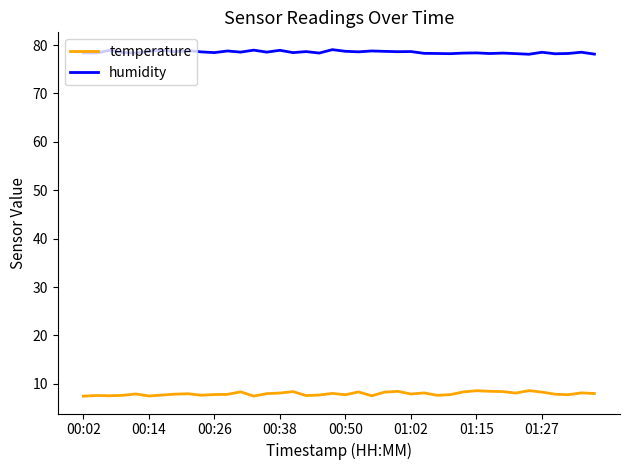

Is this an area chart (filled region under the line)?

No